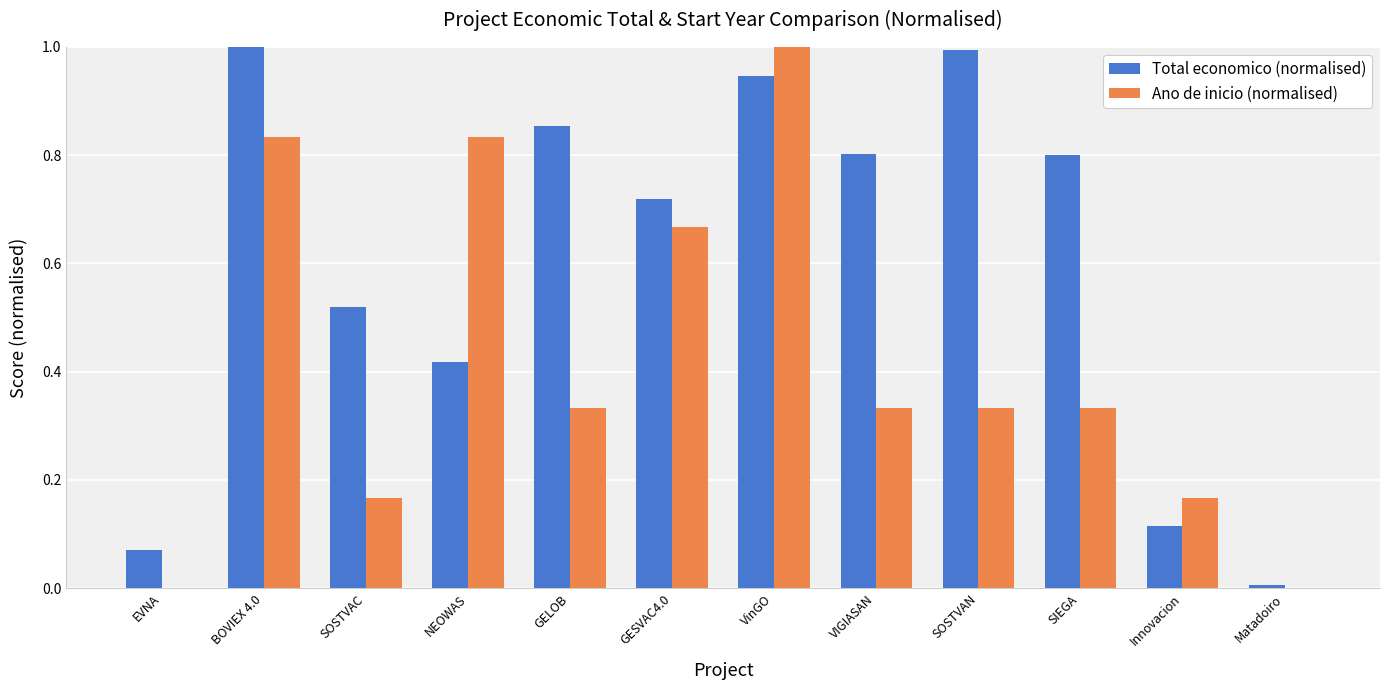

True or false: Ano de inicio (normalised) has a value of 0.2 at GELOB.

False